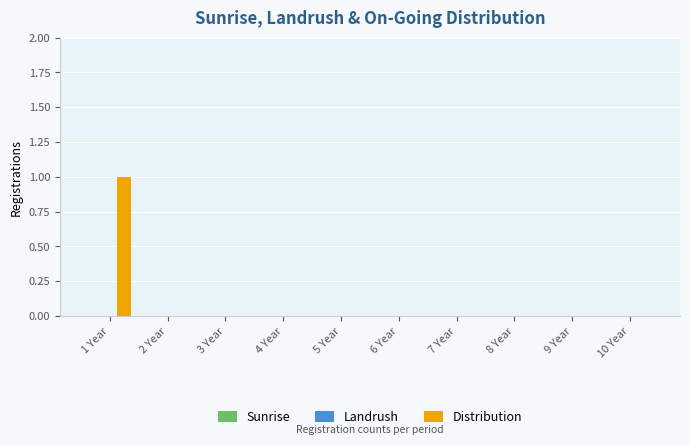

True or false: the data shows 0 at 1 Year.

False